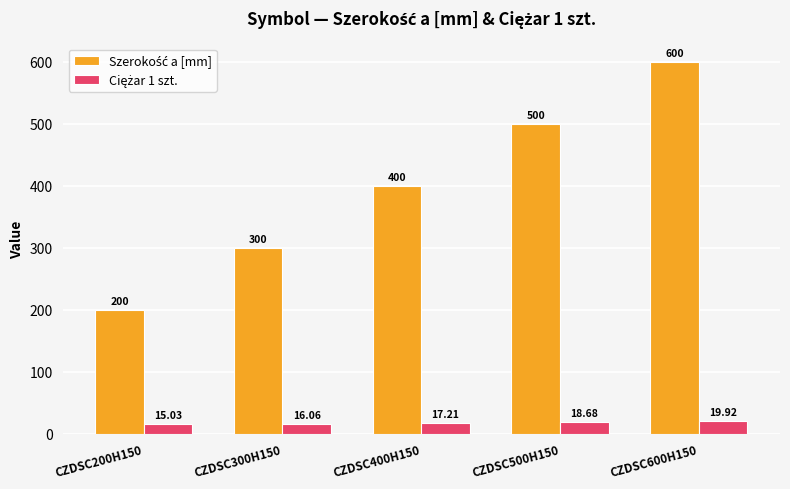

What is the maximum value shown in the chart?

600.0